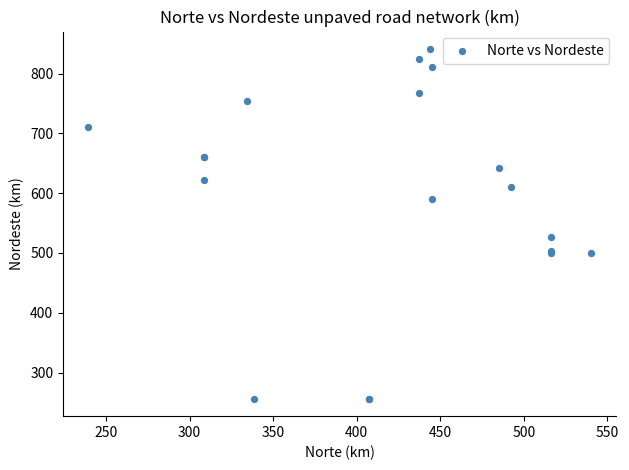

What Y value in the scatter plot is closest to 548?

527.4